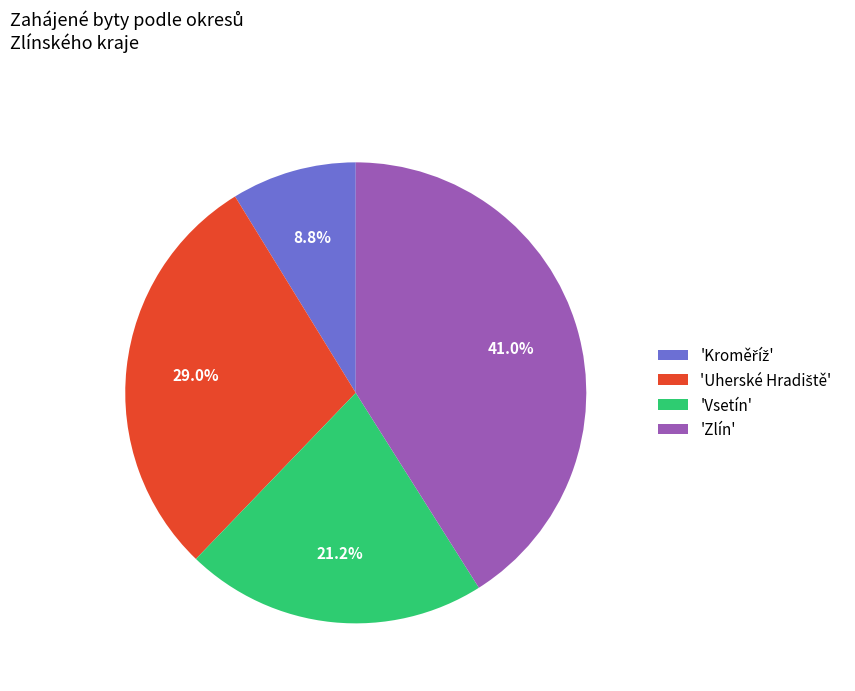

How many slices are in this pie chart?

4